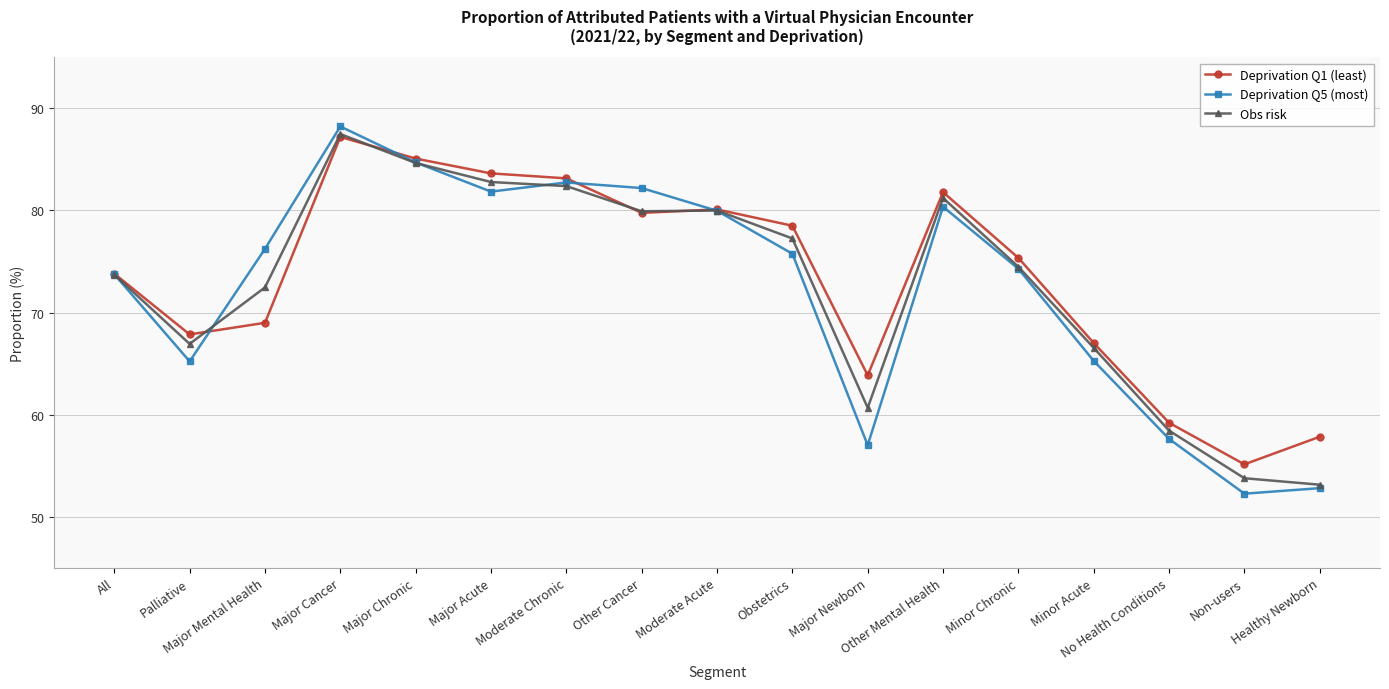

Which series changed the most between Moderate Chronic and Non-users?

Deprivation Q5 (most)